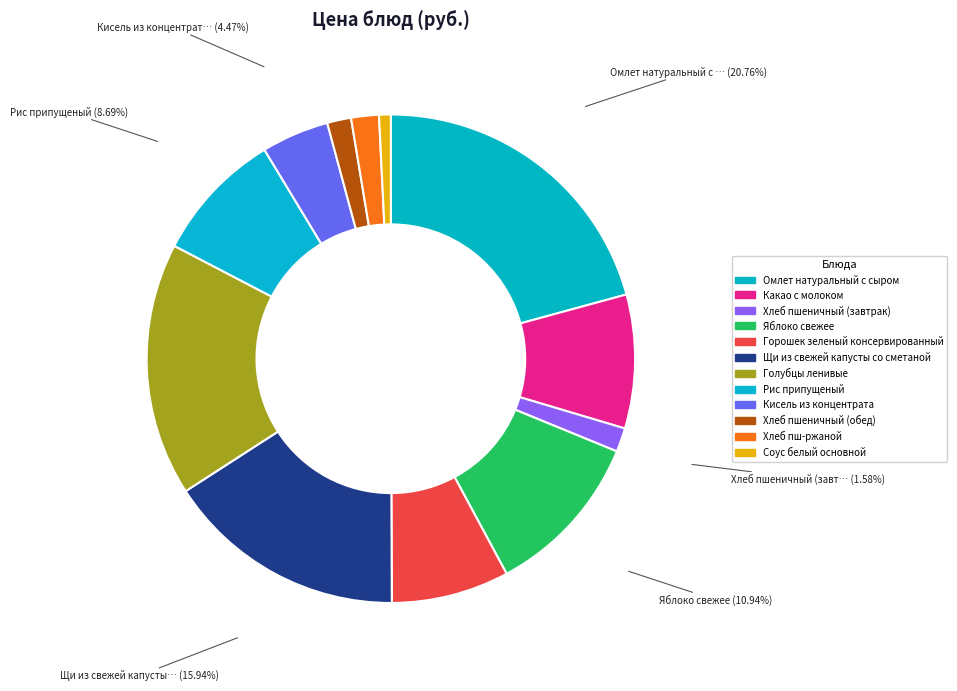

Count the number of slices in the pie.

12